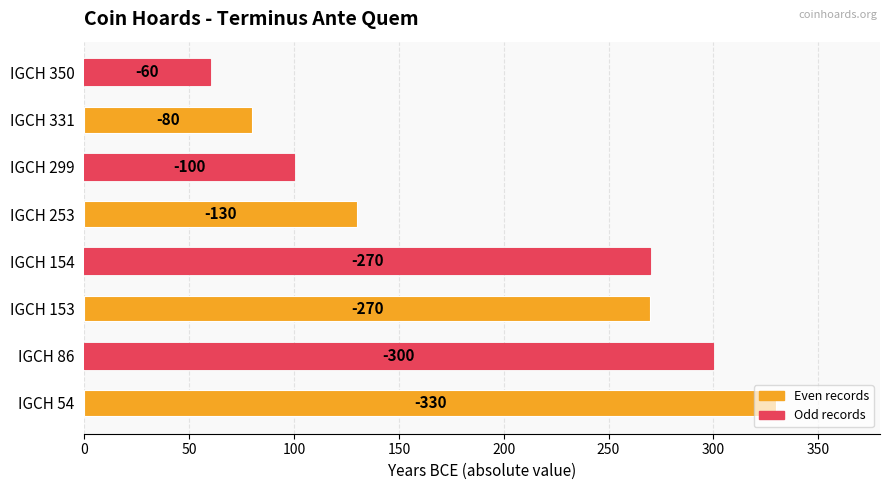

Does the chart contain any negative values?

No